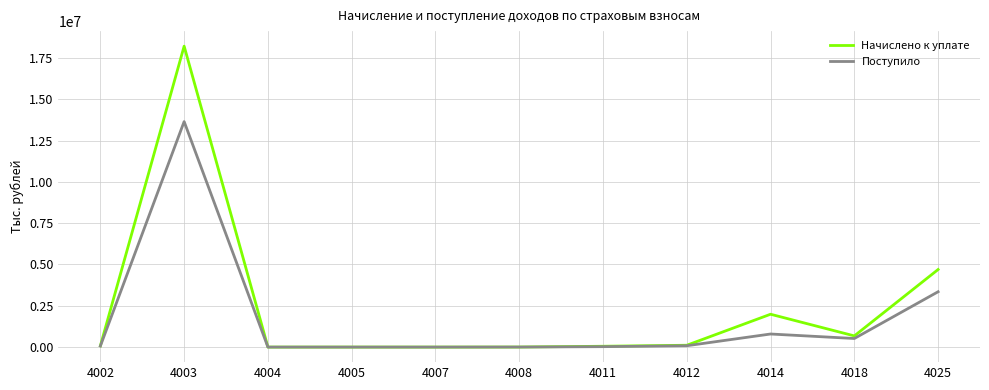

Read the Поступило value at 4004.

358